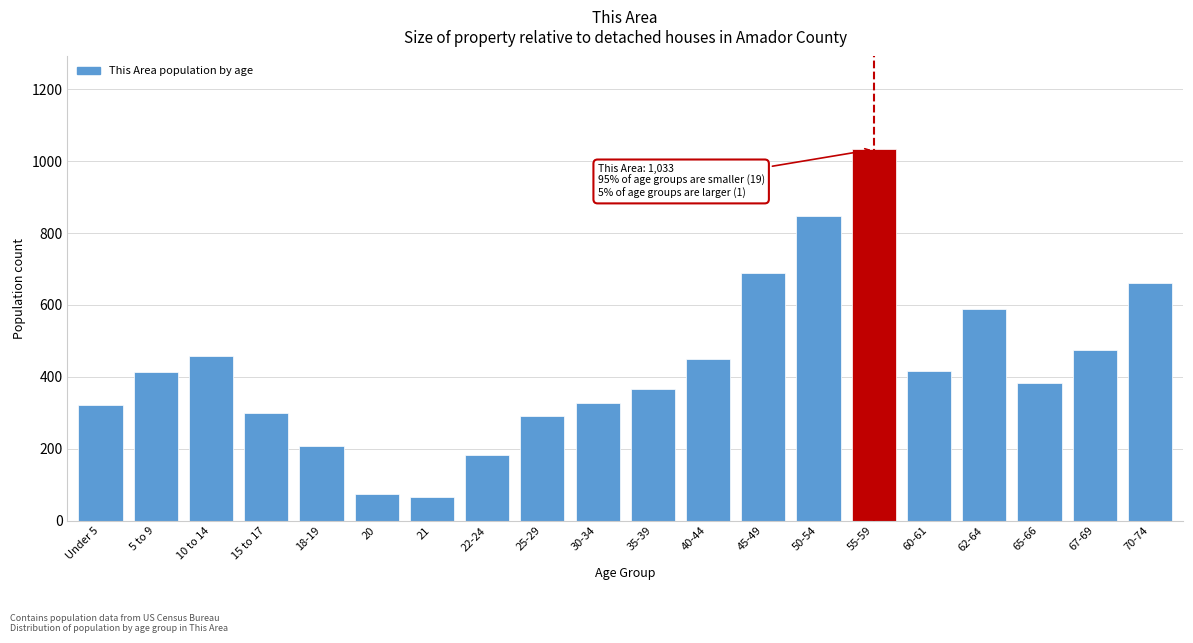

What is the maximum value shown in the chart?

1033